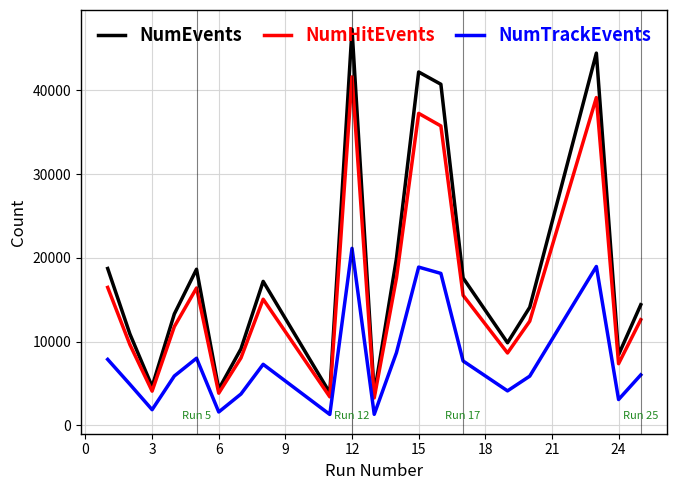

Which series has the widest spread of values?

NumEvents